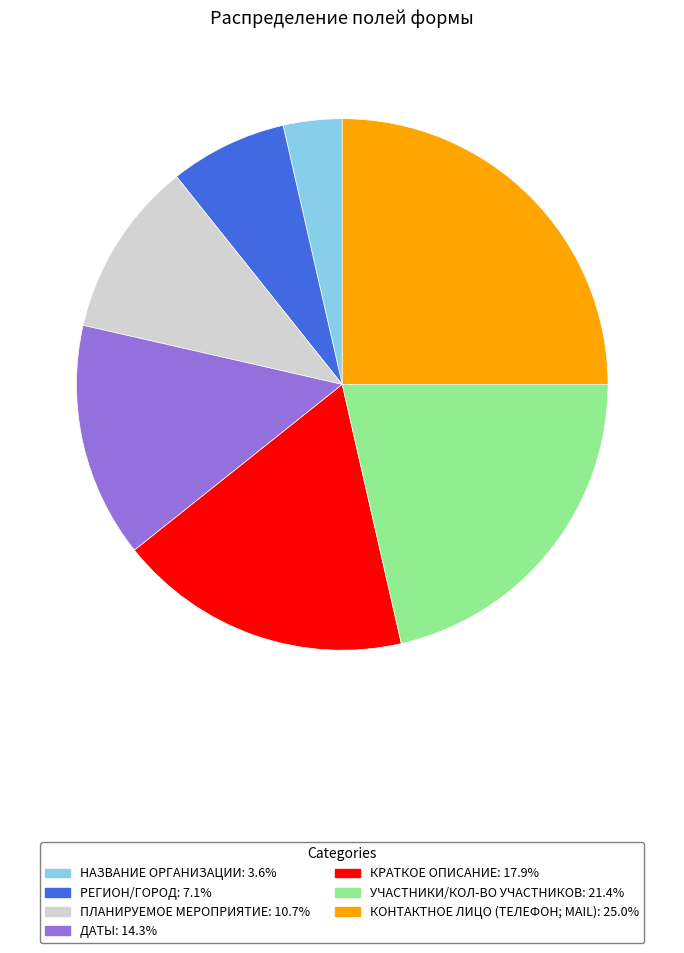

How many segments does this pie chart have?

7